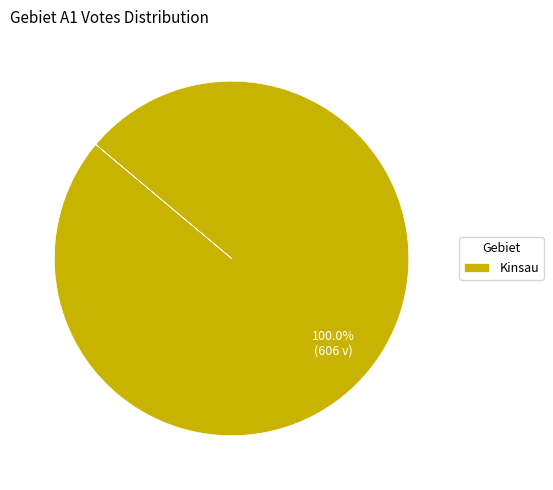

Rank the categories by value from lowest to highest.

Kinsau